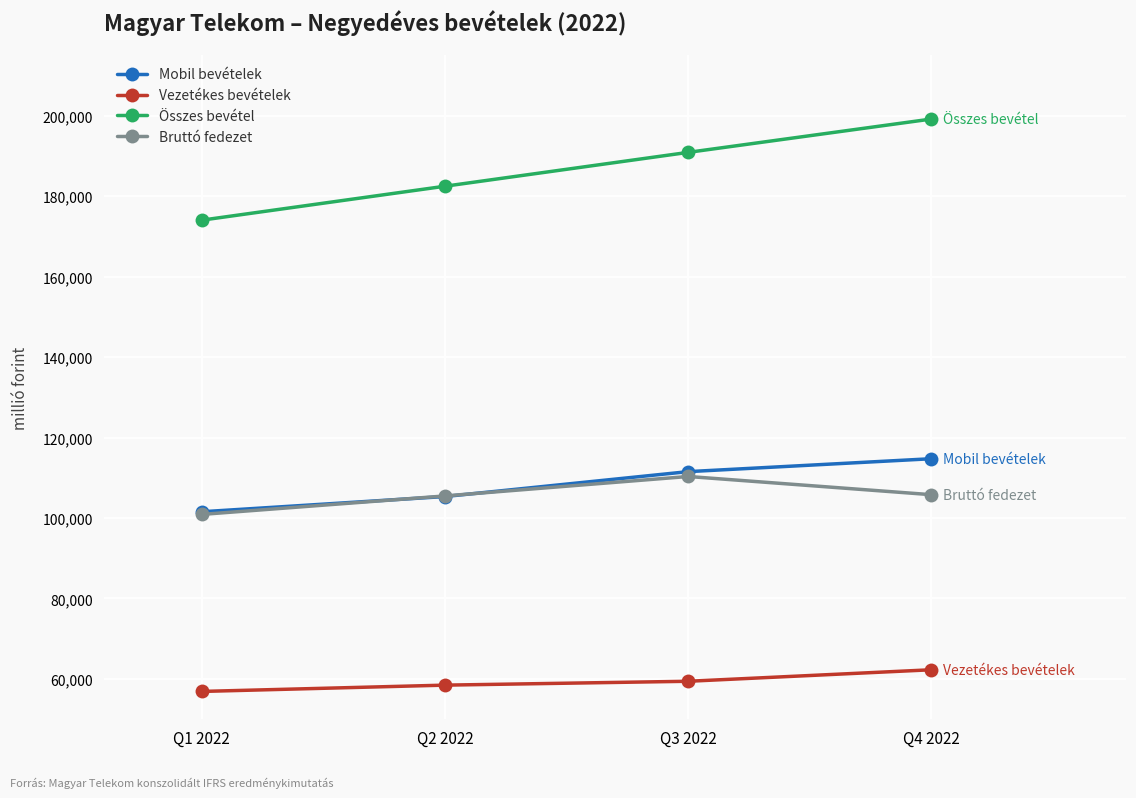

What is the difference between the highest and lowest values at Q4 2022?

136930